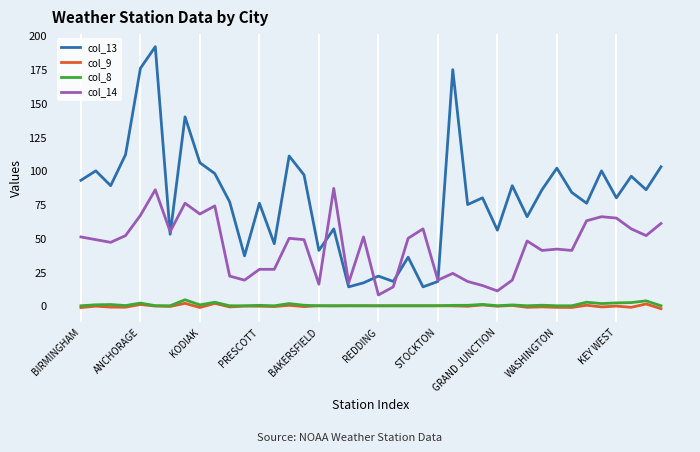

True or false: col_14 and col_8 intersect in this chart.

False